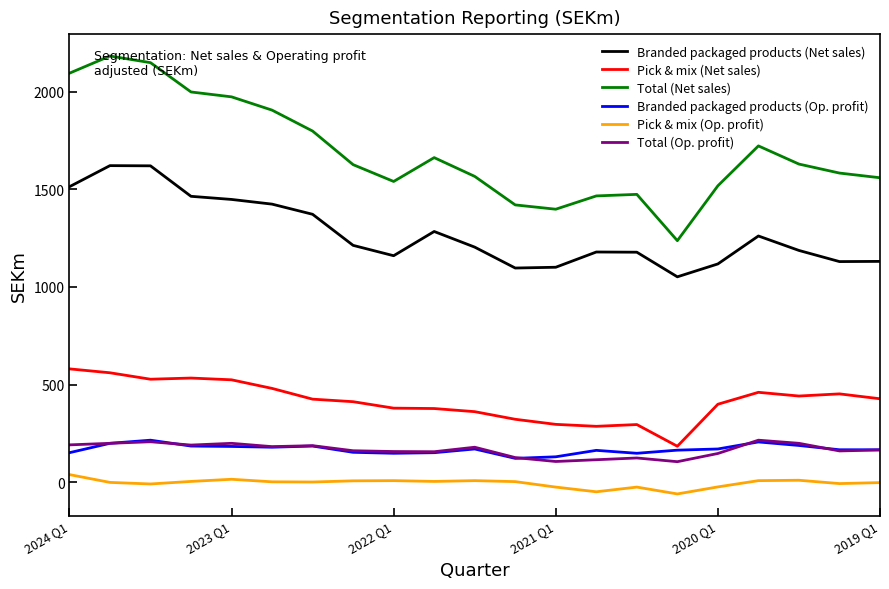

What is the greatest value displayed?

2182